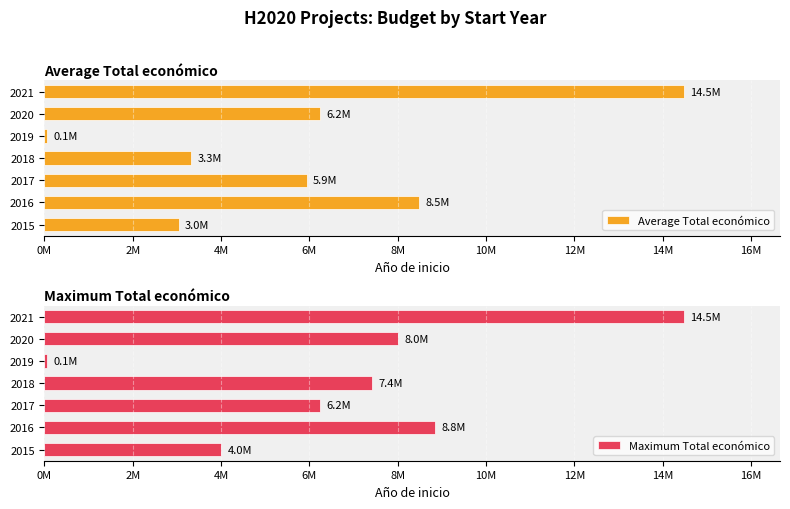

What is the difference between the maximum and minimum values in the Maximum Total económico series?

14434959